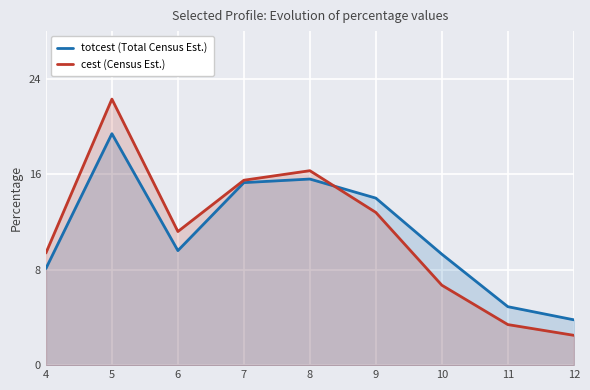

Rank the series at 10 from lowest to highest value.

cest (Census Est.), totcest (Total Census Est.)